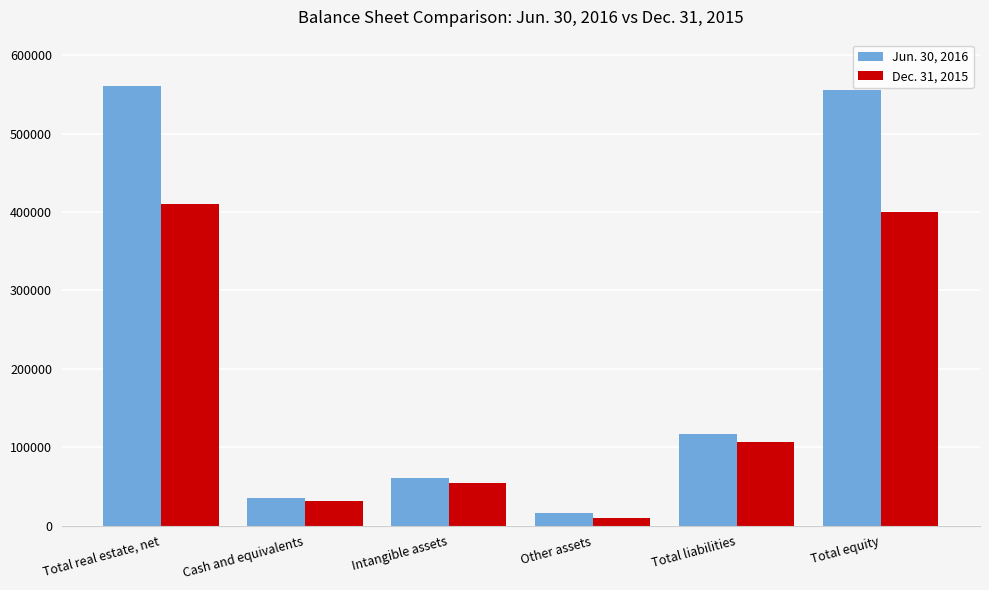

What is the total value across all series at Intangible assets?

115256